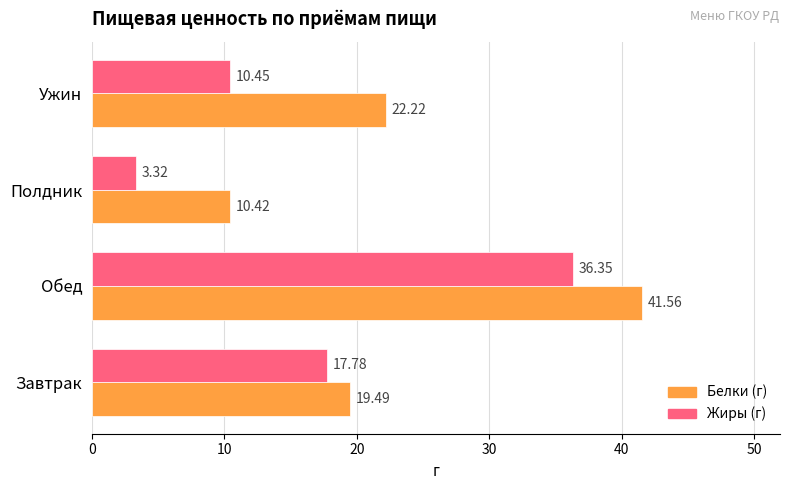

What is the sum of all Белки (г) values?

93.7